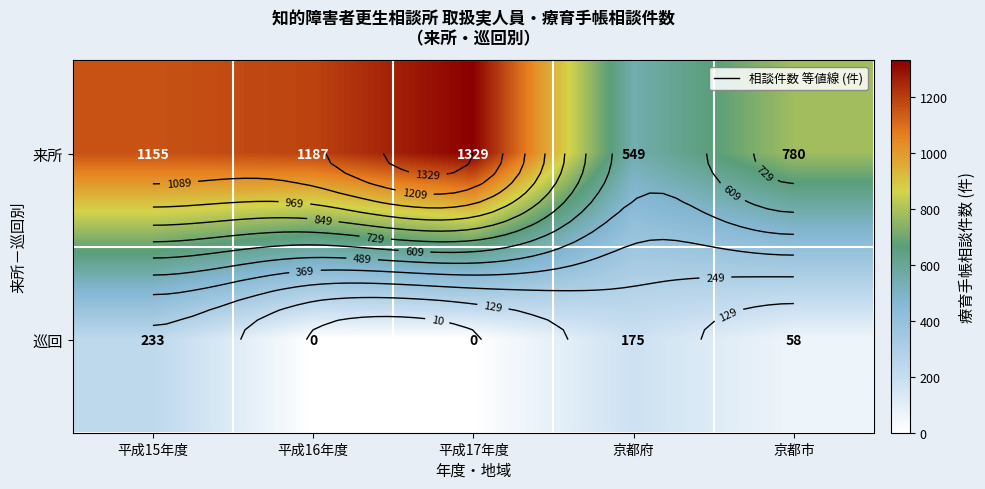

How many values in the 来所 series exceed 1155?

2